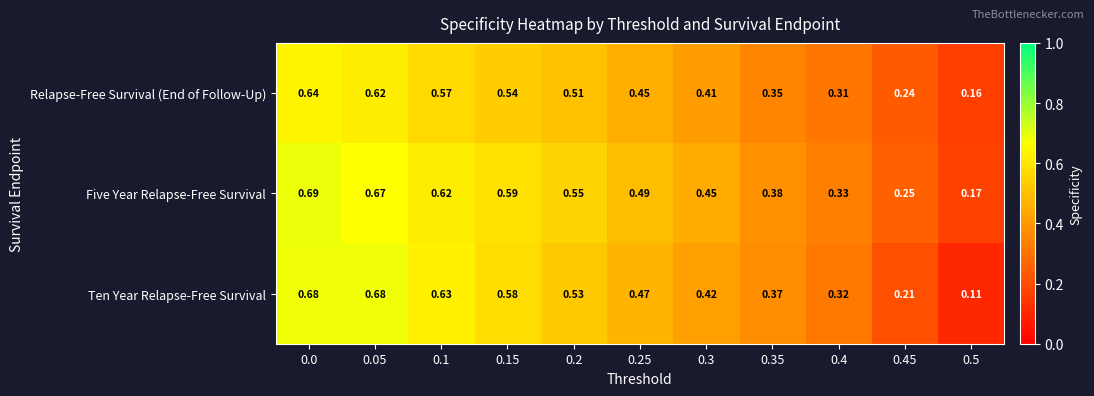

Which series has the largest total across all categories?

Five Year Relapse-Free Survival